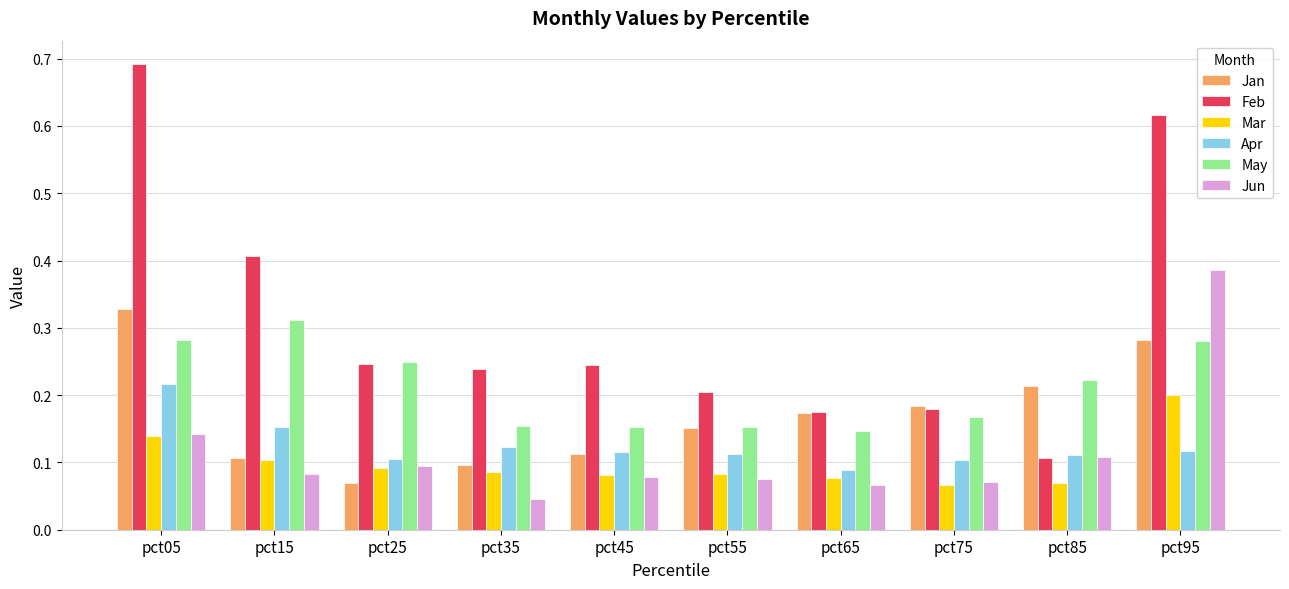

How many Jan values are between 0 and 1?

10